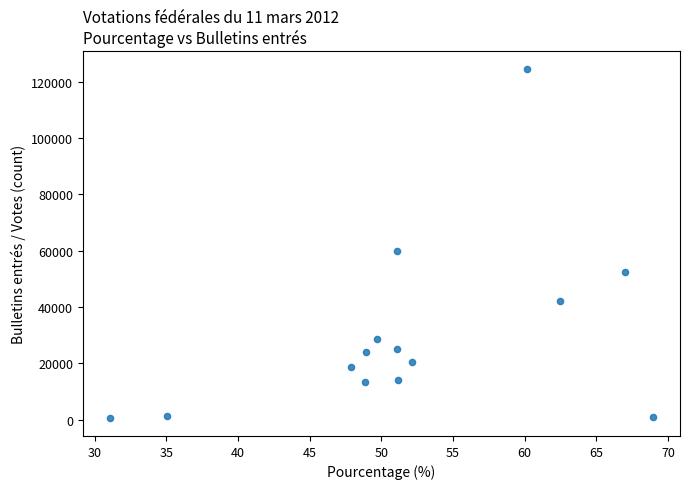

What Y value in the scatter plot is closest to 62528?

59854